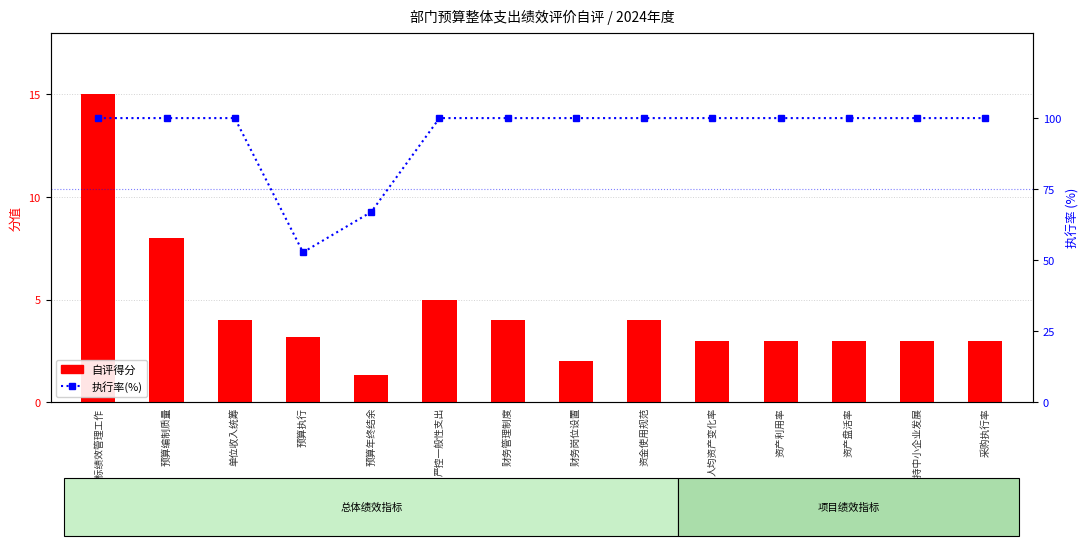

Reading right to left, what are all the values shown in this chart?

自评得分: 3.0	3.0	3.0	3.0	3.0	4.0	2.0	4.0	5.0	1.3	3.2	4.0	8.0	15.0
执行率(%): 100.0	100.0	100.0	100.0	100.0	100.0	100.0	100.0	100.0	67.0	52.8	100.0	100.0	100.0